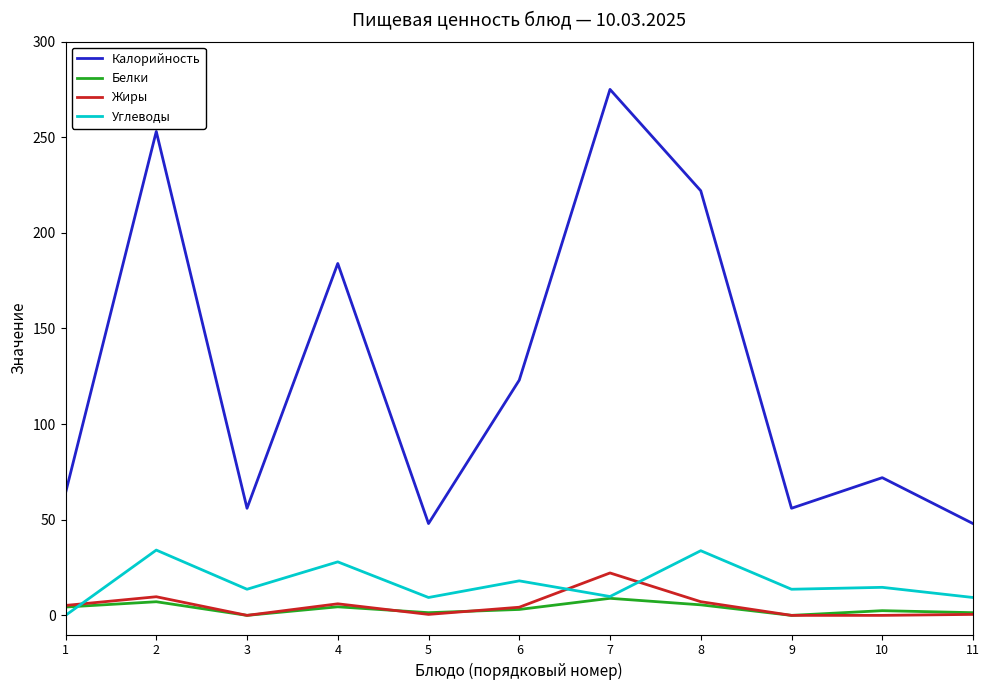

Is the value of Белки at 5 greater than the value of Калорийность at 8?

No